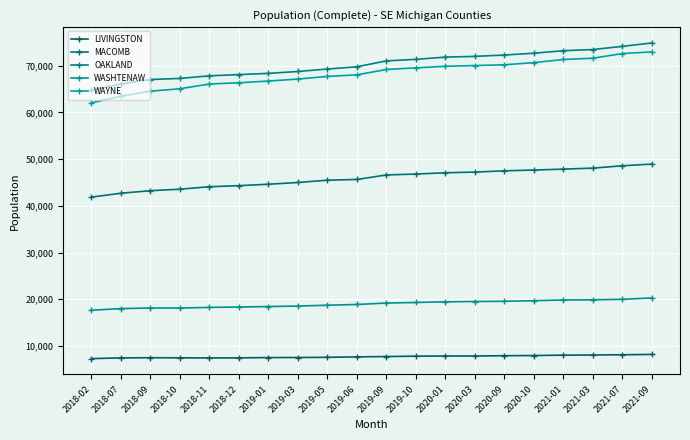

Which category has the highest value in the MACOMB series?

2021-09